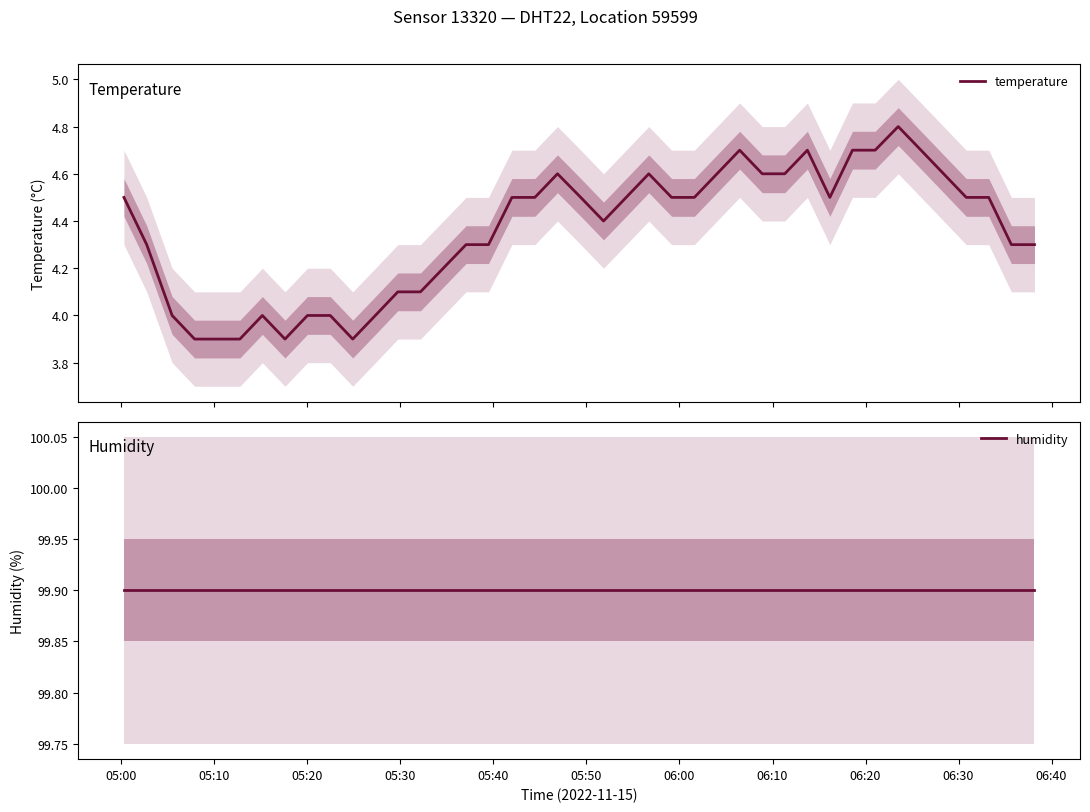

True or false: temperature and humidity intersect in this chart.

False